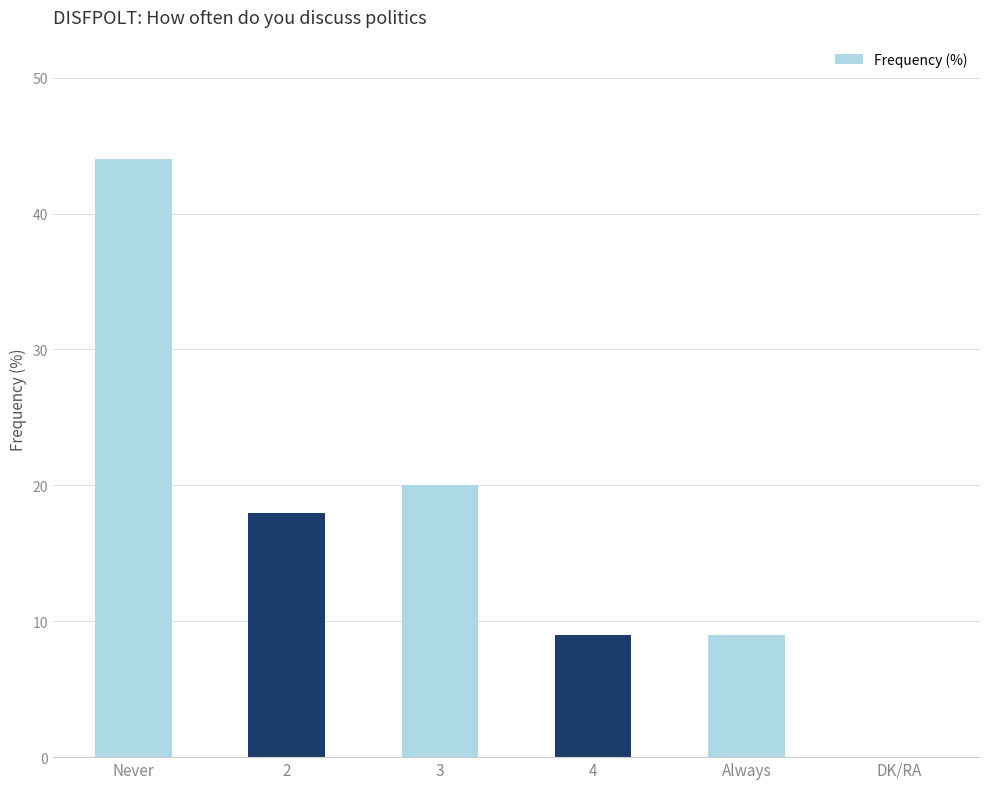

What is the greatest value displayed?

44